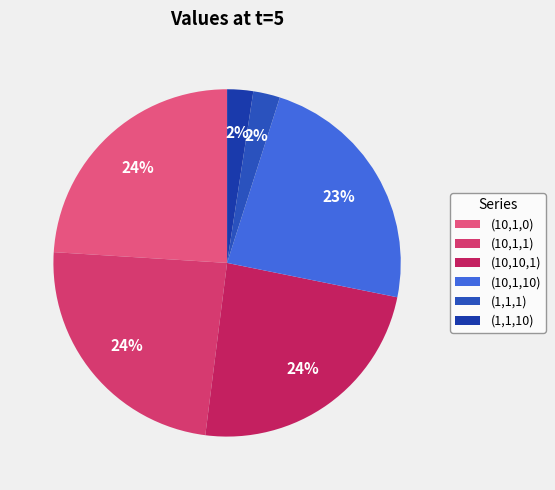

Which slice is the smallest?

(1,1,10)